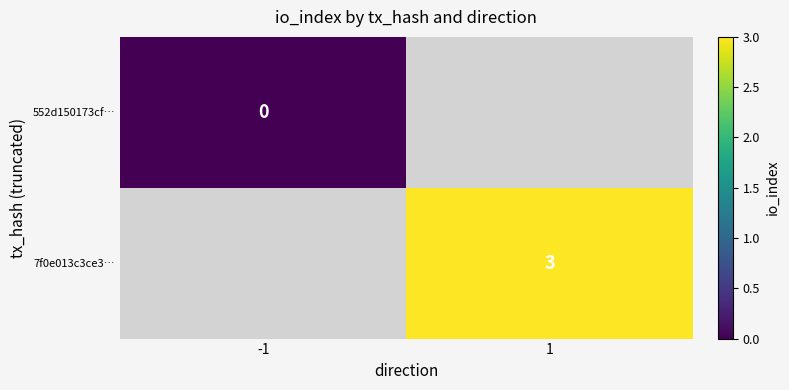

The 7f0e013c3ce3… series shows 4 at 1. True or false?

False